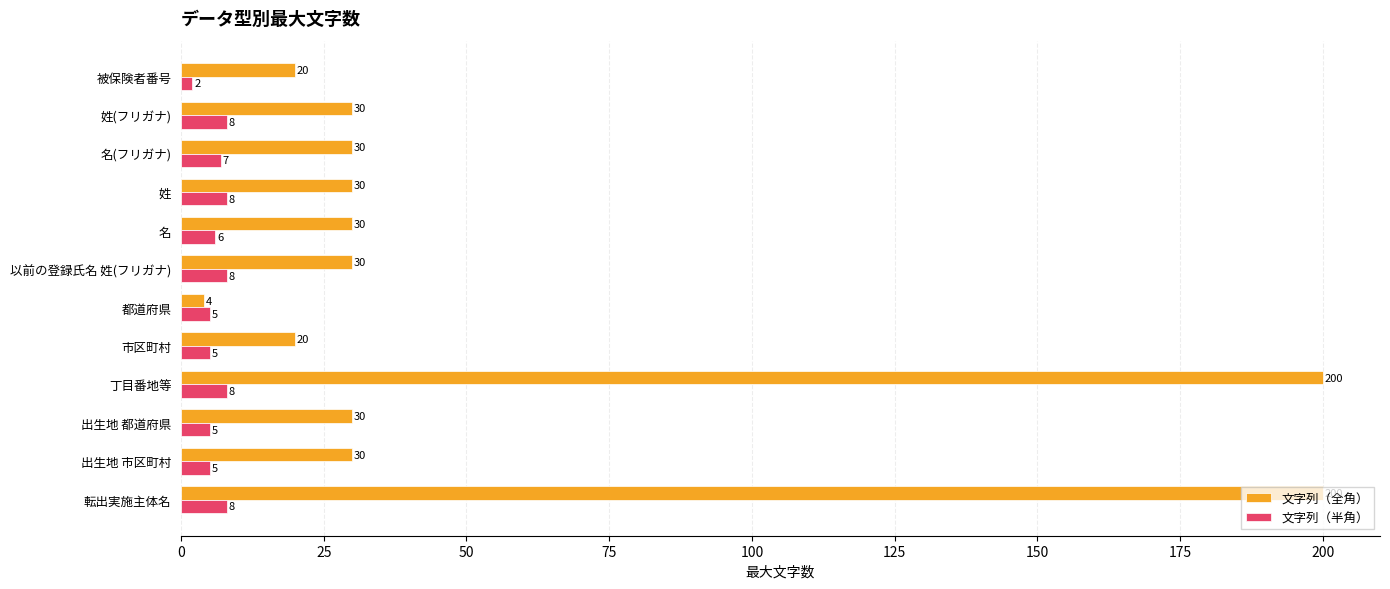

What is the approximate value of 文字列（半角） at 姓(フリガナ)?

8